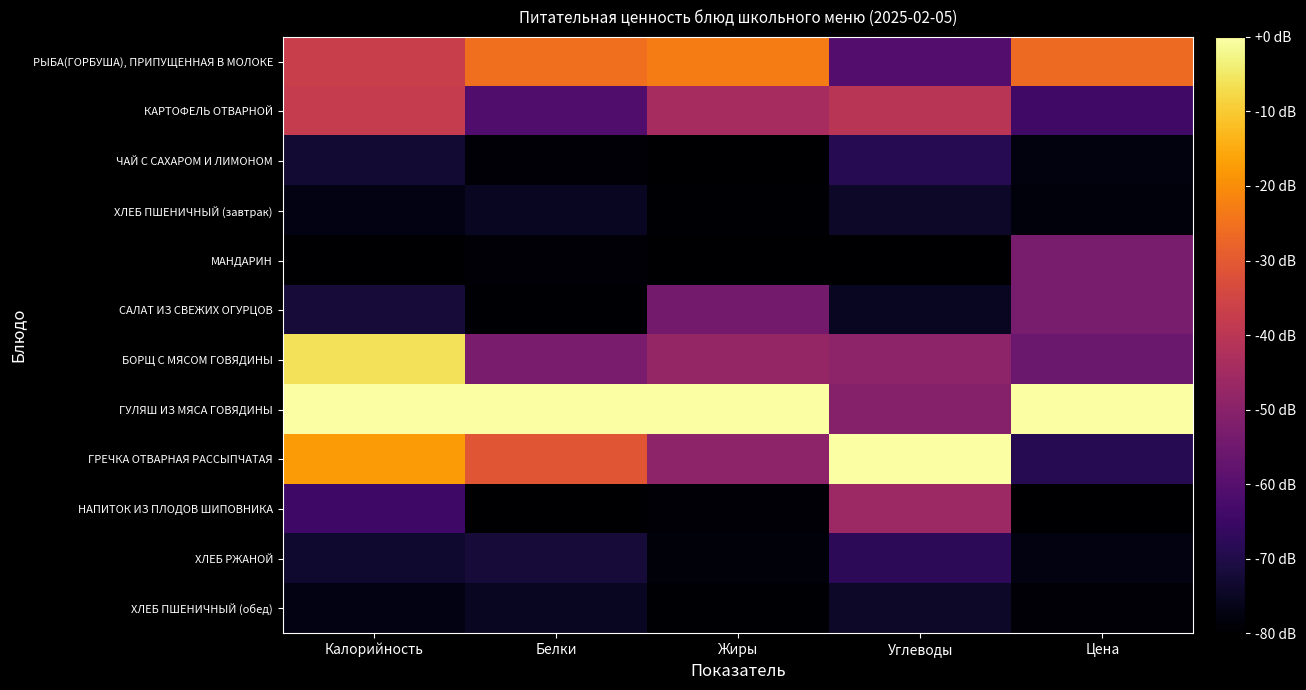

Reading left to right, extract all data points from this chart.

РЫБА(ГОРБУША), ПРИПУЩЕННАЯ В МОЛОКЕ: Калорийность=0.5	Белки=0.7	Жиры=0.7	Углеводы=0.2	Цена=0.7
КАРТОФЕЛЬ ОТВАРНОЙ: Калорийность=0.5	Белки=0.2	Жиры=0.4	Углеводы=0.5	Цена=0.2
ЧАЙ С САХАРОМ И ЛИМОНОМ: Калорийность=0.1	Белки=0.0	Жиры=0.0	Углеводы=0.1	Цена=0.0
ХЛЕБ ПШЕНИЧНЫЙ (завтрак): Калорийность=0.0	Белки=0.1	Жиры=0.0	Углеводы=0.1	Цена=0.0
МАНДАРИН: Калорийность=0.0	Белки=0.0	Жиры=0.0	Углеводы=0.0	Цена=0.3
САЛАТ ИЗ СВЕЖИХ ОГУРЦОВ: Калорийность=0.1	Белки=0.0	Жиры=0.3	Углеводы=0.1	Цена=0.3
БОРЩ С МЯСОМ ГОВЯДИНЫ: Калорийность=0.9	Белки=0.3	Жиры=0.4	Углеводы=0.4	Цена=0.3
ГУЛЯШ ИЗ МЯСА ГОВЯДИНЫ: Калорийность=1.0	Белки=1.0	Жиры=1.0	Углеводы=0.4	Цена=1.0
ГРЕЧКА ОТВАРНАЯ РАССЫПЧАТАЯ: Калорийность=0.8	Белки=0.6	Жиры=0.4	Углеводы=1.0	Цена=0.1
НАПИТОК ИЗ ПЛОДОВ ШИПОВНИКА: Калорийность=0.2	Белки=0.0	Жиры=0.0	Углеводы=0.4	Цена=0.0
ХЛЕБ РЖАНОЙ: Калорийность=0.1	Белки=0.1	Жиры=0.0	Углеводы=0.2	Цена=0.0
ХЛЕБ ПШЕНИЧНЫЙ (обед): Калорийность=0.0	Белки=0.1	Жиры=0.0	Углеводы=0.1	Цена=0.0